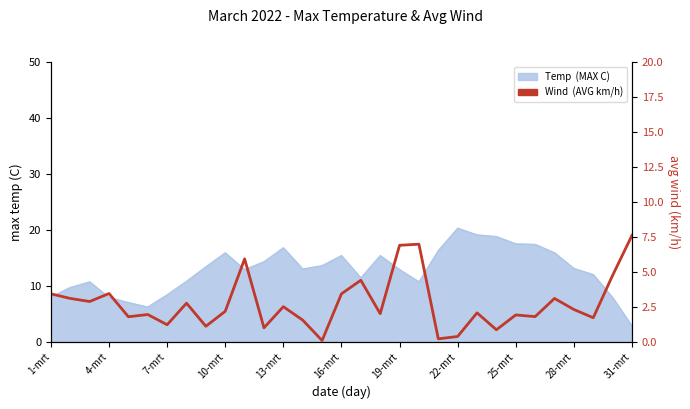

Where is the first local minimum?

7-mrt